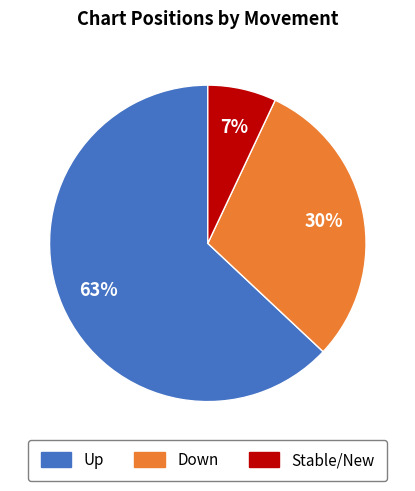

What is the majority slice?

Up